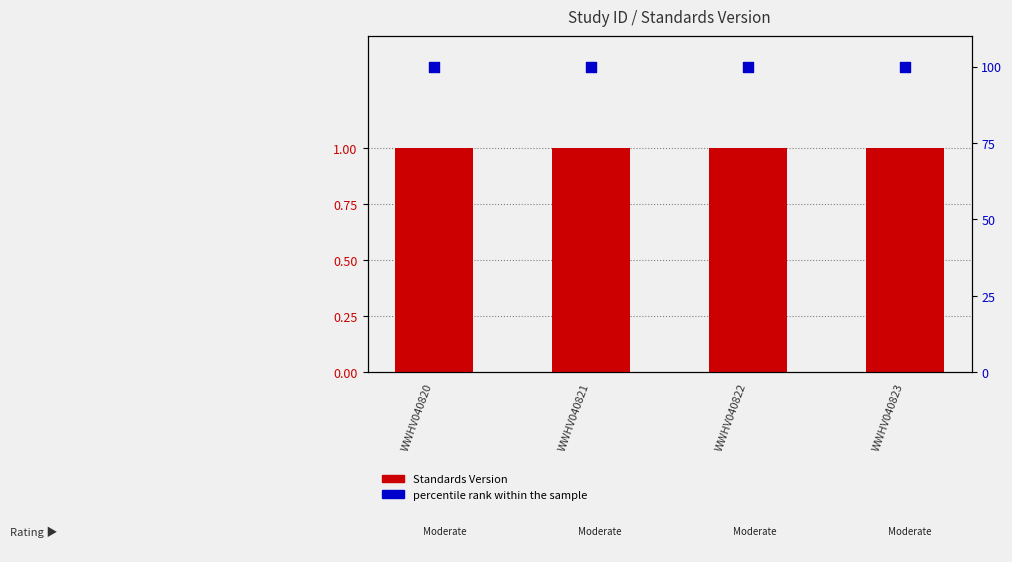

Which series reaches the minimum Y coordinate?

Standards Version